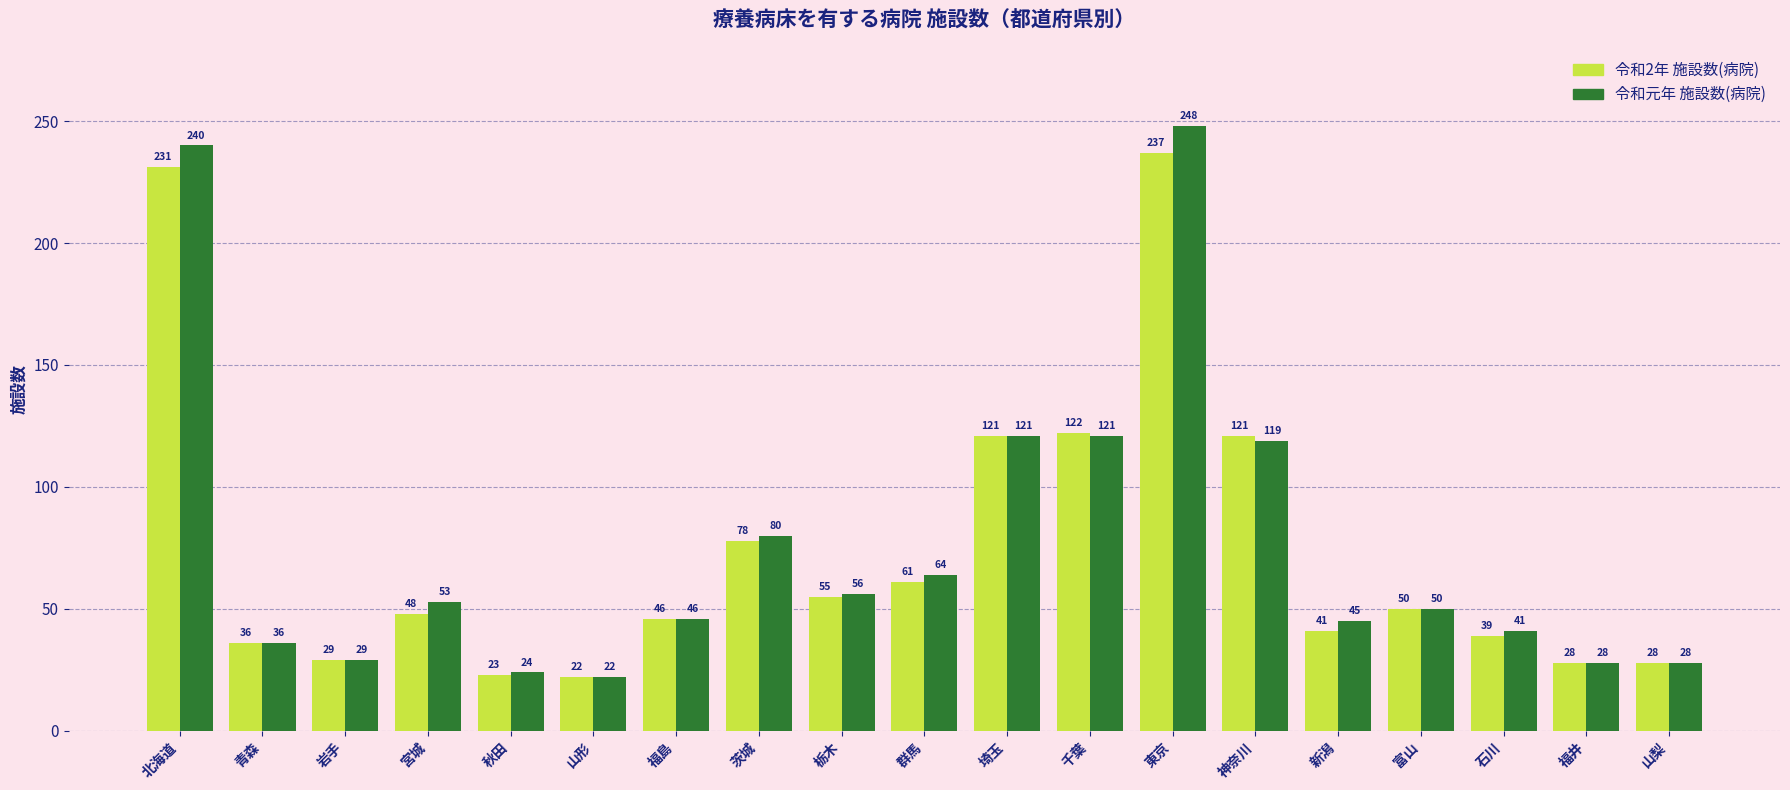

What is the total value across all series at 青森?

72